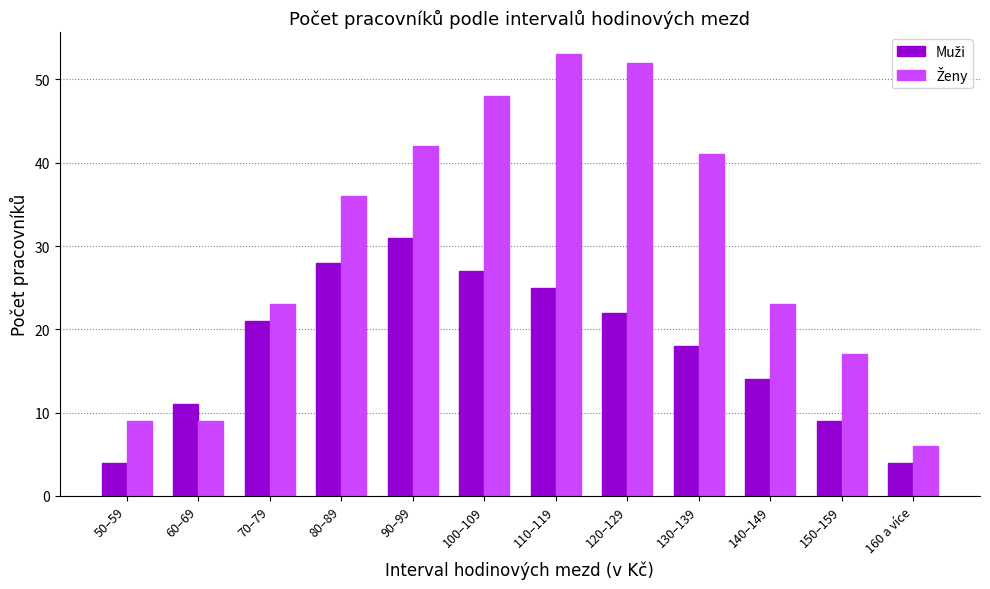

What is the greatest value displayed?

53